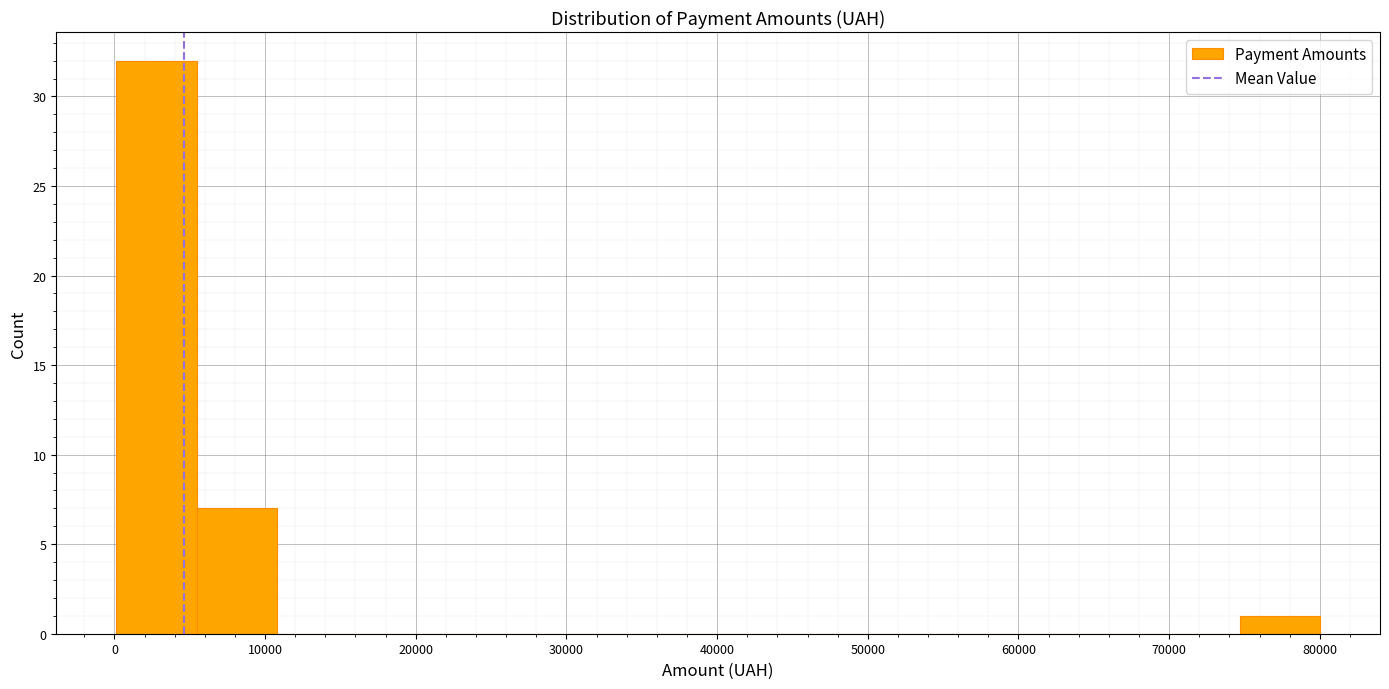

How tall is the bar that spans 0 to 5000 on the x-axis? Neither the bar edges nor the heights are printed on the chart, so give them approximately, as read against the axes.

32